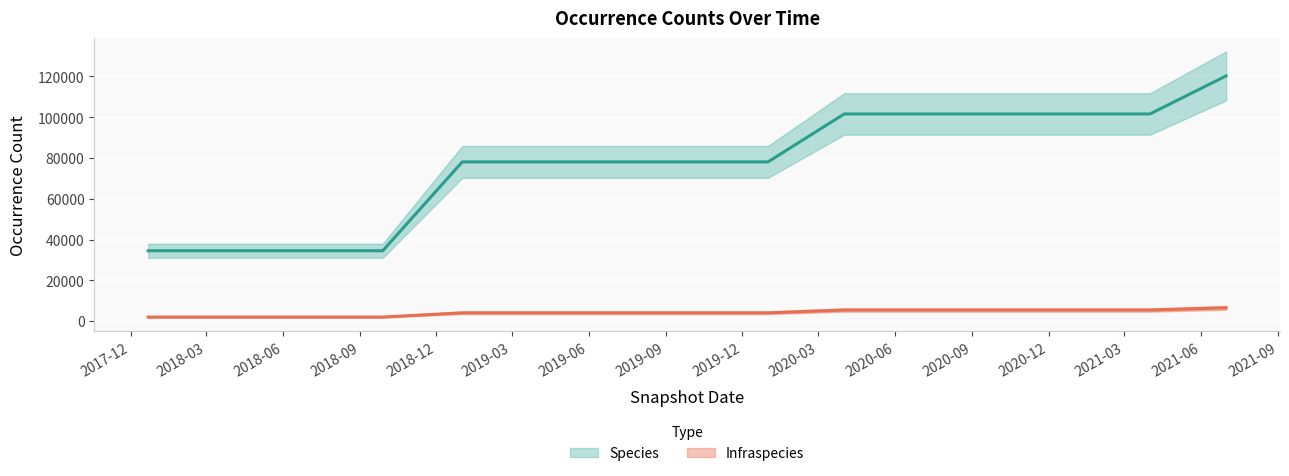

Rank the series at 2020-01-01 from lowest to highest value.

Infraspecies, Species